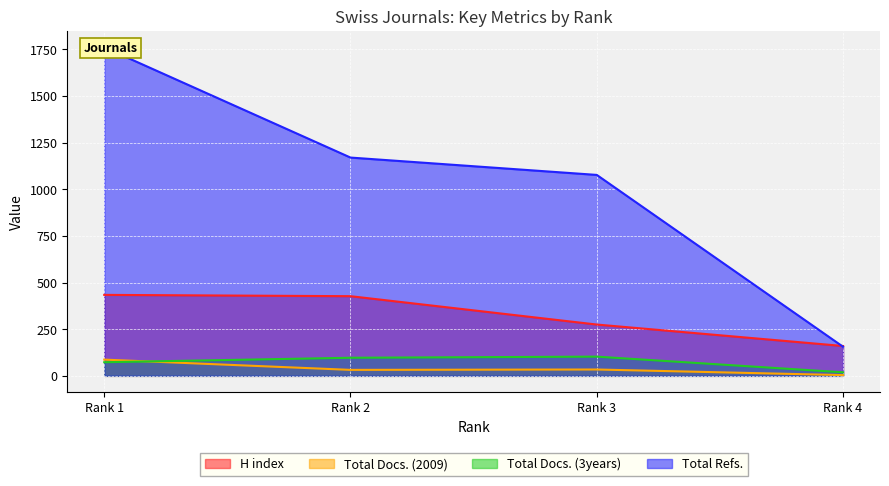

Which has a higher value, Rank 4 or Rank 1?

Rank 1